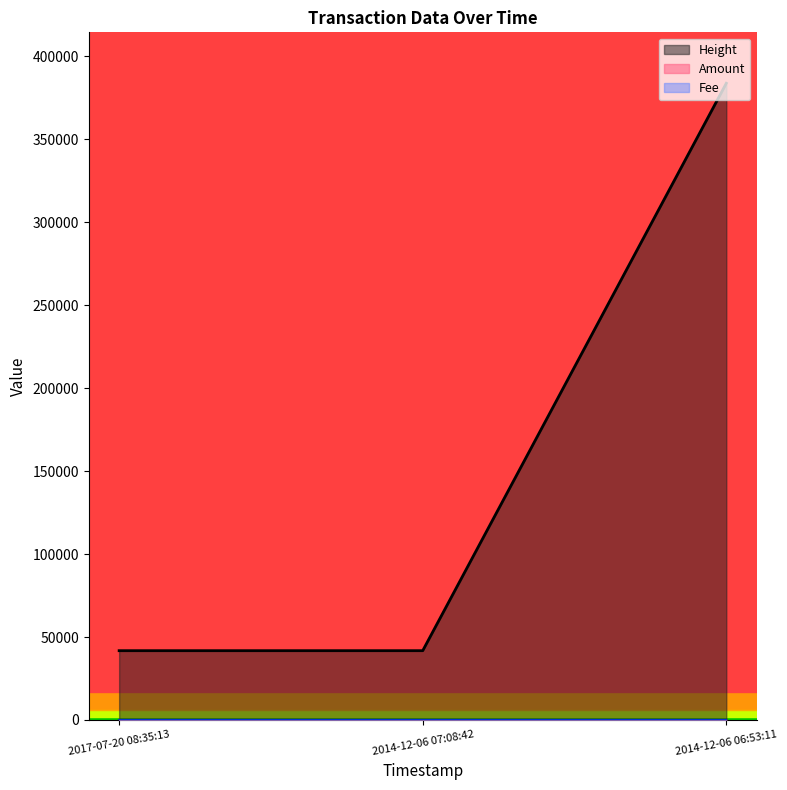

List the series in order of their peak value, lowest first.

Fee, Amount, Height